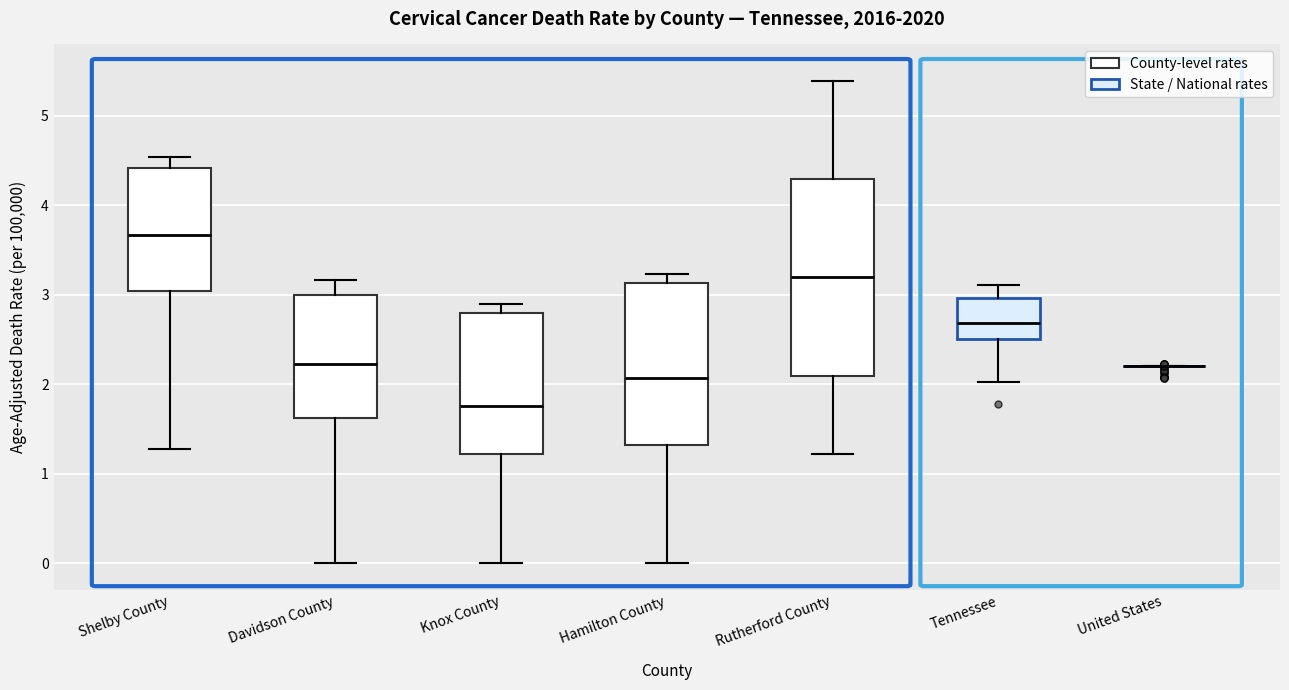

Reading left to right, read every box against the y-axis: the position of its median line, the range the box covers, and the ends of its whiskers. The values are not printed on the chart, so give them approximately, as read against the axis.

Shelby County: median 3.7, box 3.0 to 4.4, whiskers 1.3 to 4.5
Davidson County: median 2.2, box 1.6 to 3.0, whiskers 0.0 to 3.2
Knox County: median 1.8, box 1.2 to 2.8, whiskers 0.0 to 2.9
Hamilton County: median 2.1, box 1.3 to 3.1, whiskers 0.0 to 3.2
Rutherford County: median 3.2, box 2.1 to 4.3, whiskers 1.2 to 5.4
Tennessee: median 2.7, box 2.5 to 3.0, whiskers 2.0 to 3.1
United States: box collapsed to a line at 2.2, whiskers 2.2 to 2.2